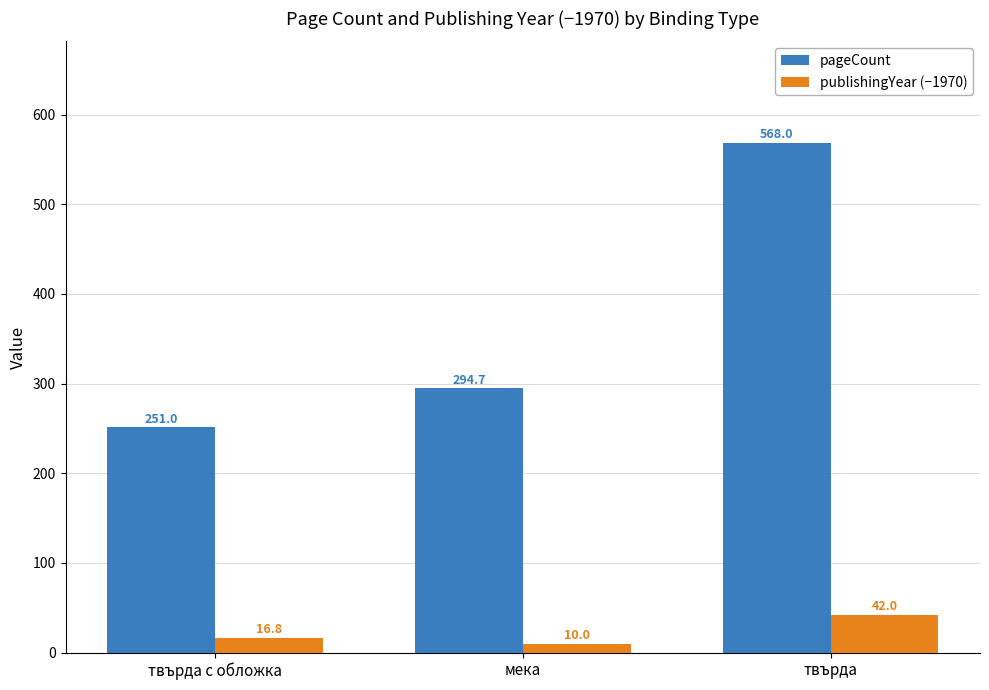

The value of pageCount at твърда is 568.0. True or false?

True